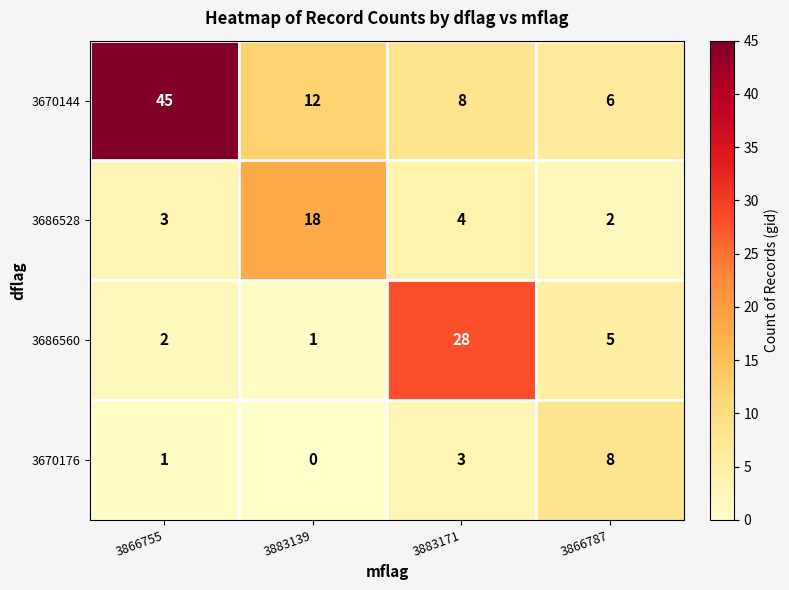

At which label is 3686528 closest to 10?

3883171